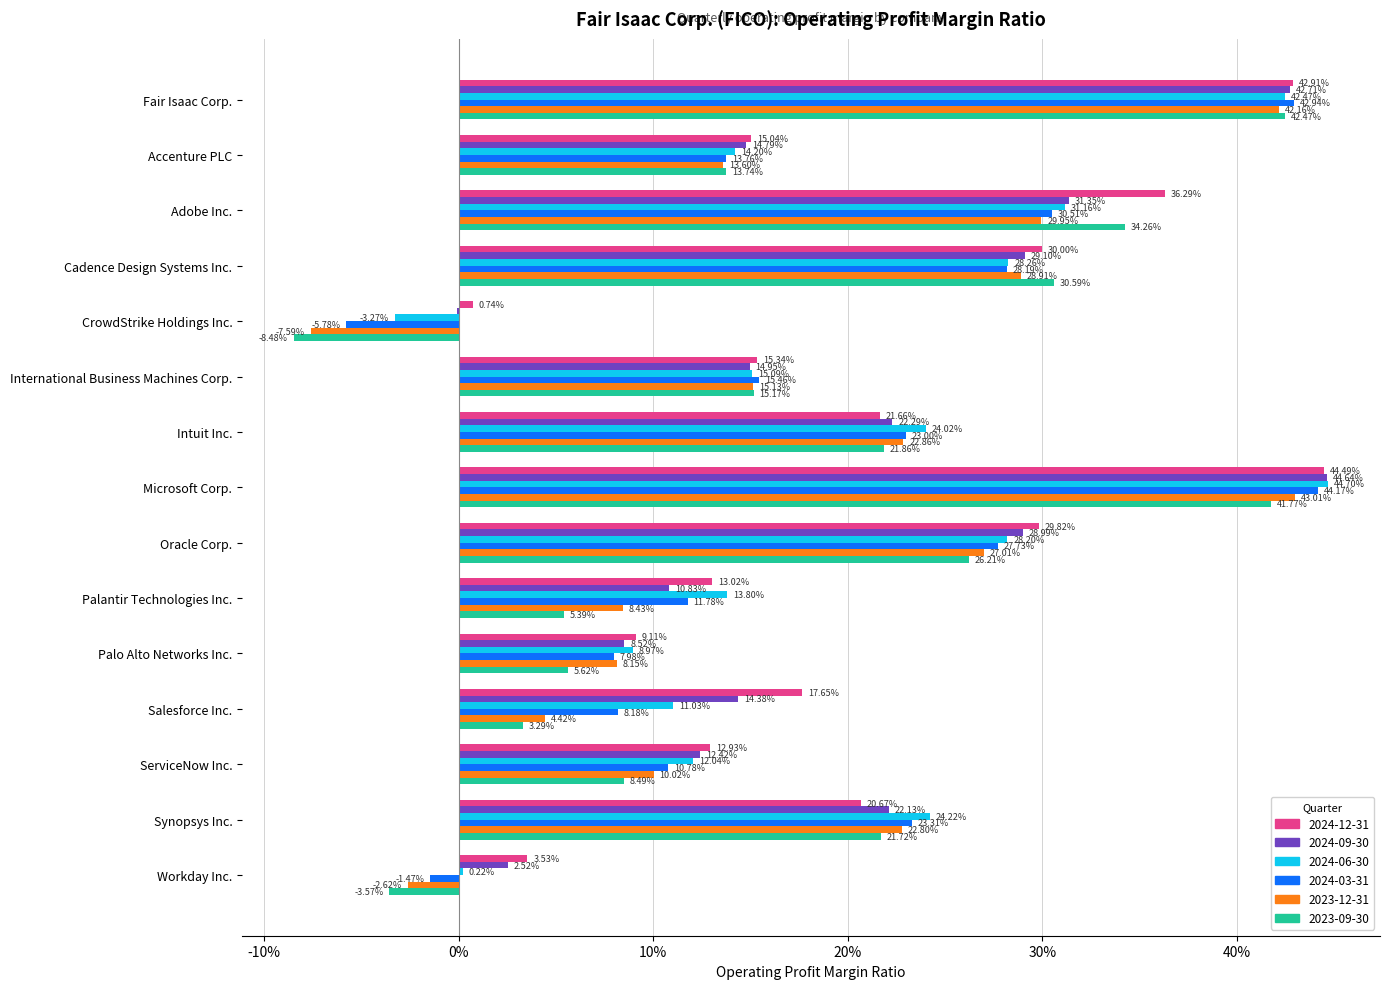

At how many categories does at least one series exceed 0?

15